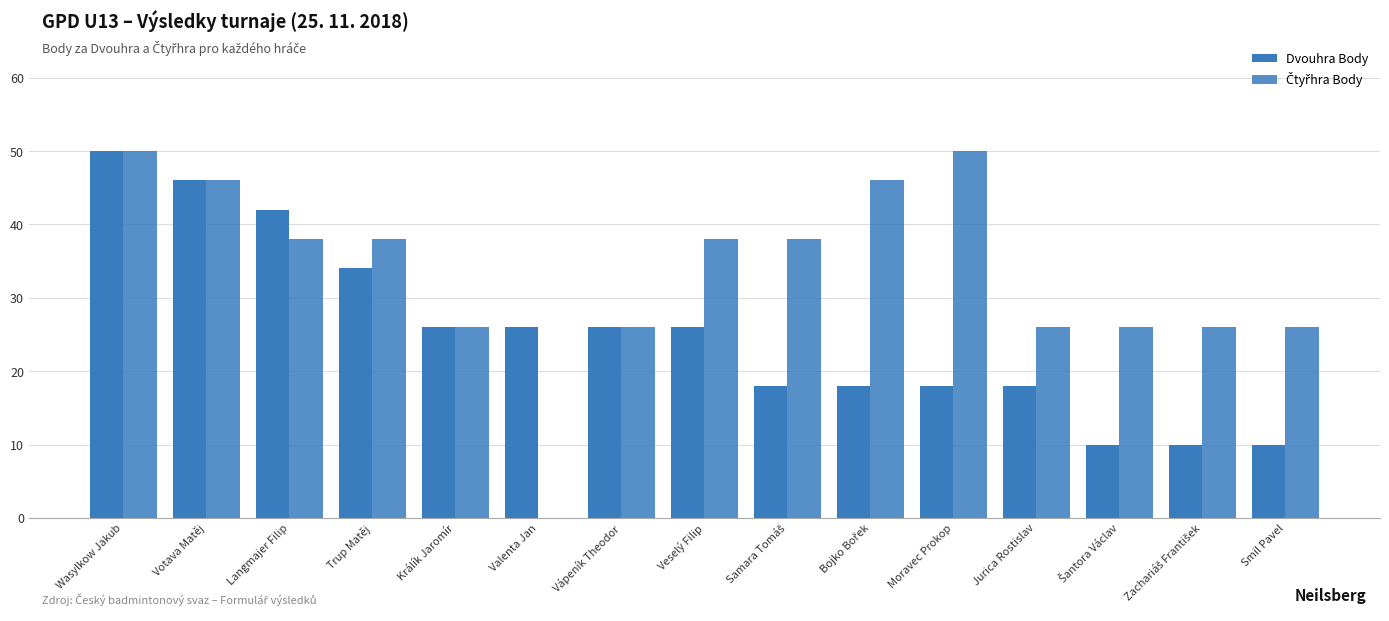

Reading left to right, what are all the values shown in this chart?

Dvouhra Body: 50	46	42	34	26	26	26	26	18	18	18	18	10	10	10
Čtyřhra Body: 50	46	38	38	26	0	26	38	38	46	50	26	26	26	26